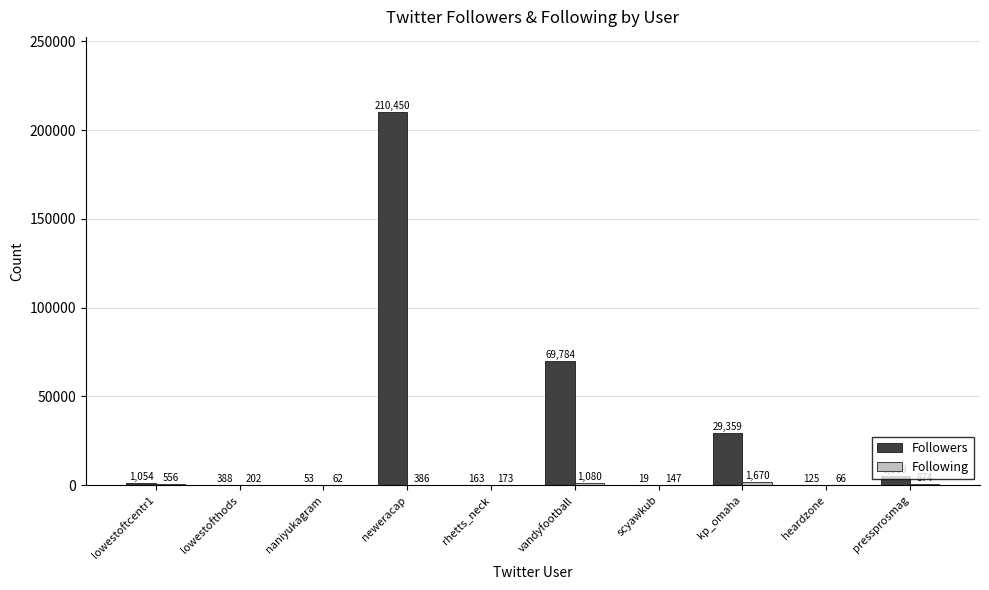

At which category is the sum across all series the highest?

neweracap